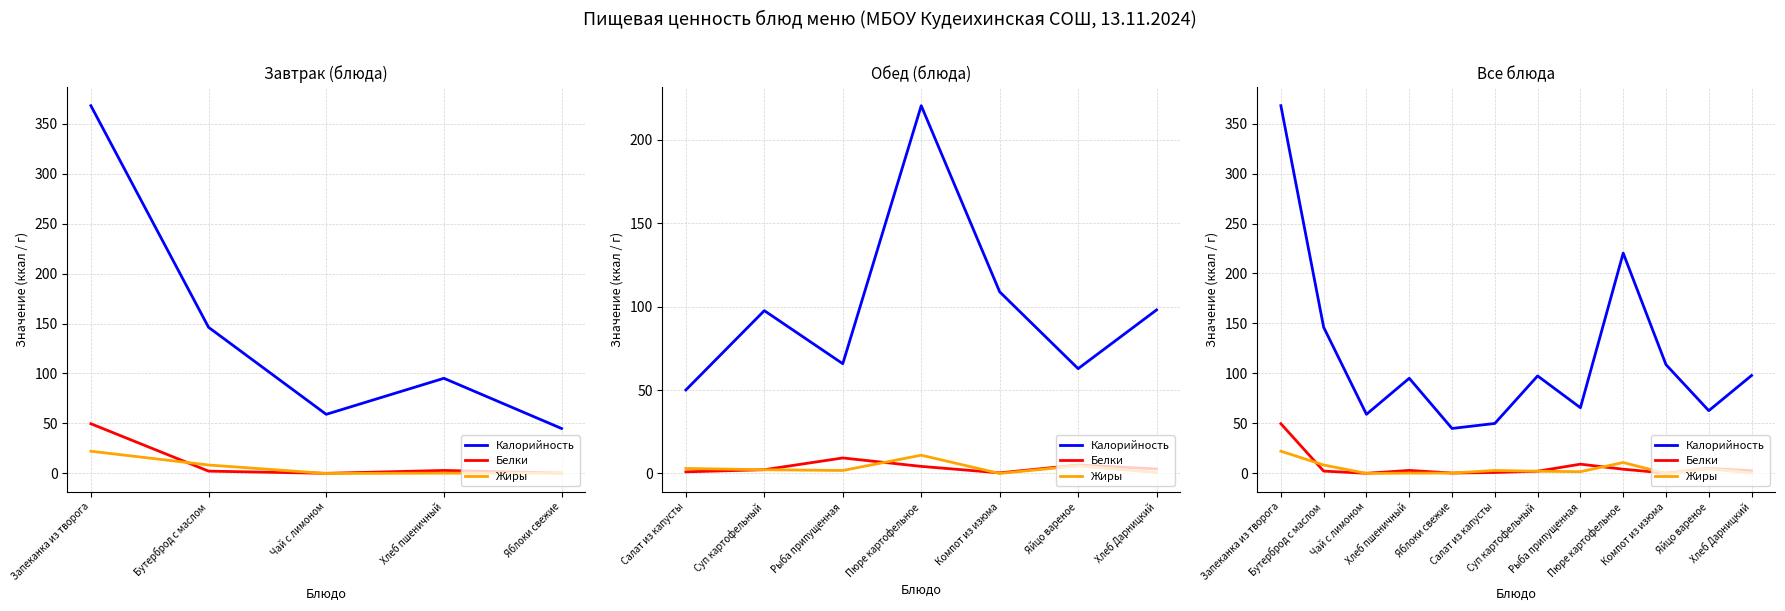

How many lines are shown in the chart?

3